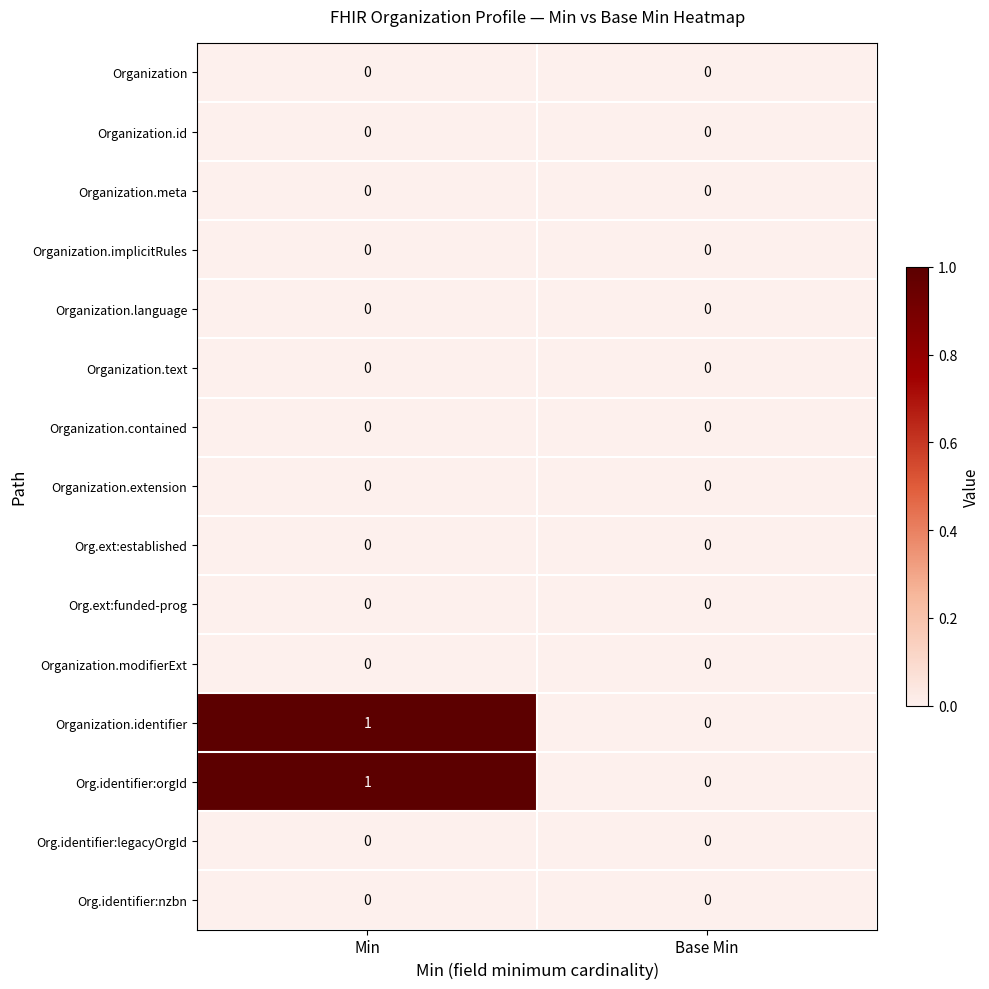

Which label corresponds to the largest value in the chart?

Min